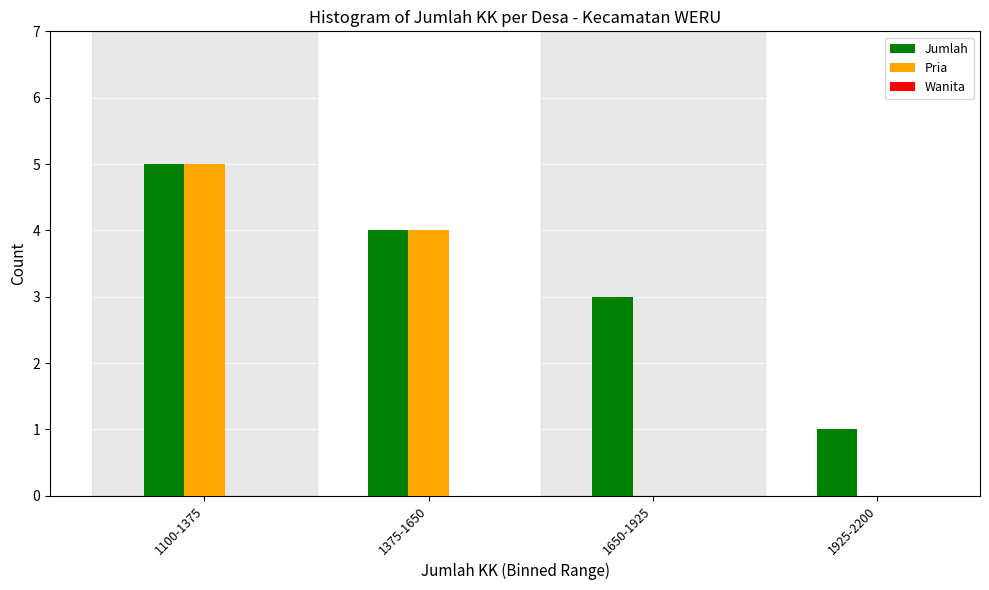

What is the sum of all Pria values?

9